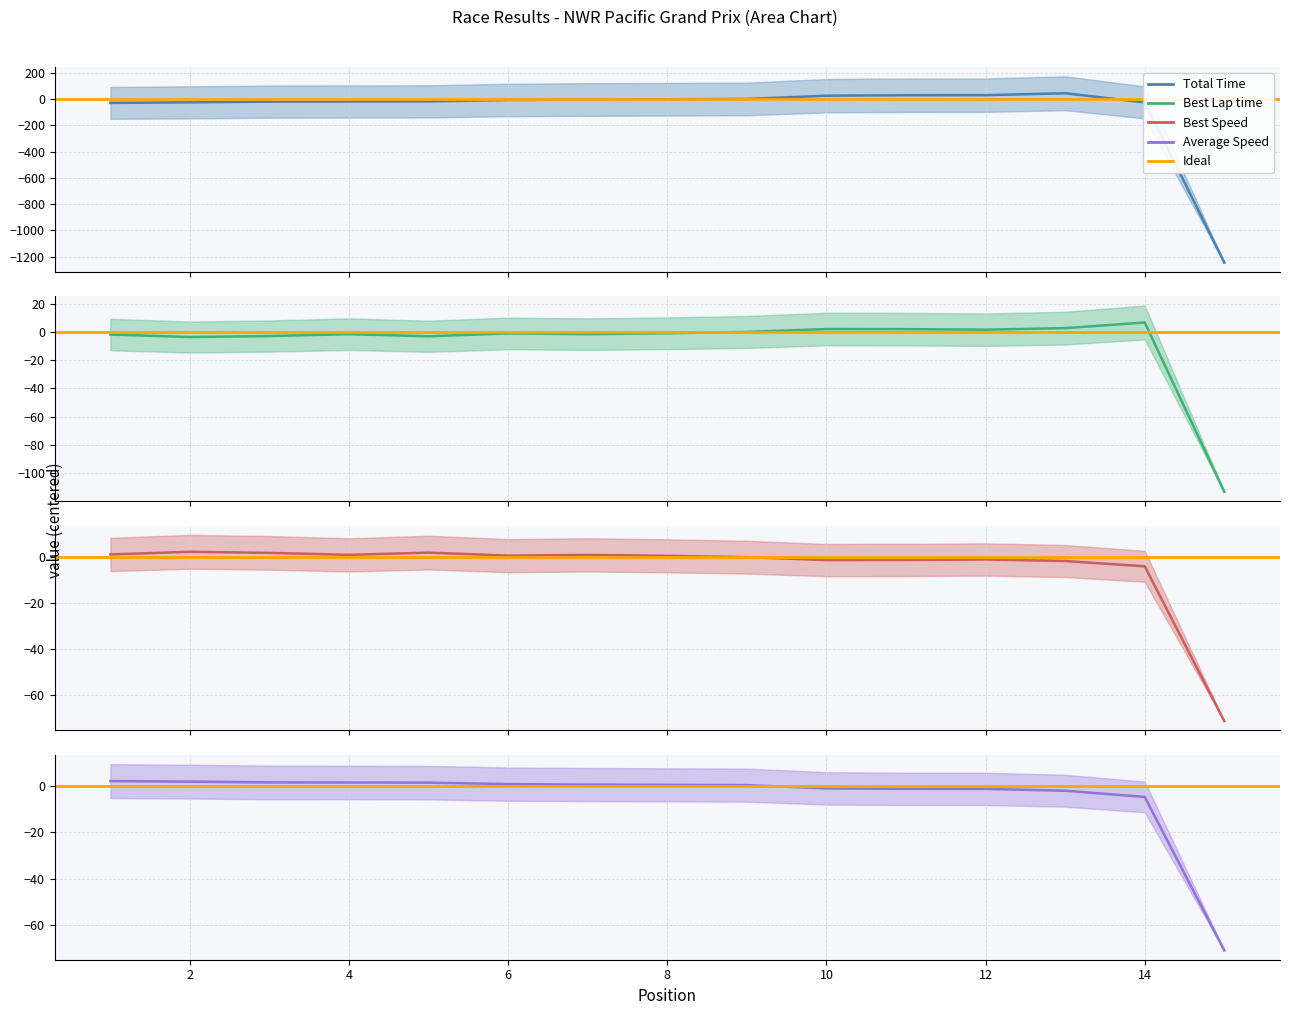

Read the Average Speed value at 7.

0.6